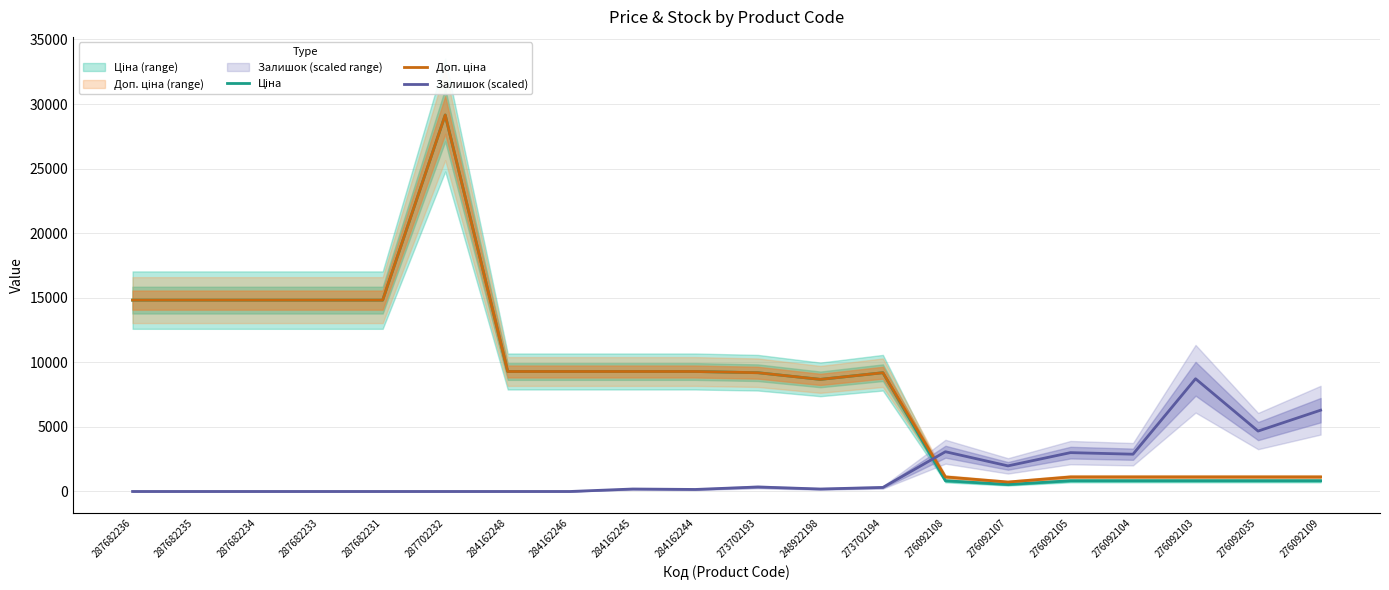

Where does the Доп. ціна series first go above 9290?

287682236